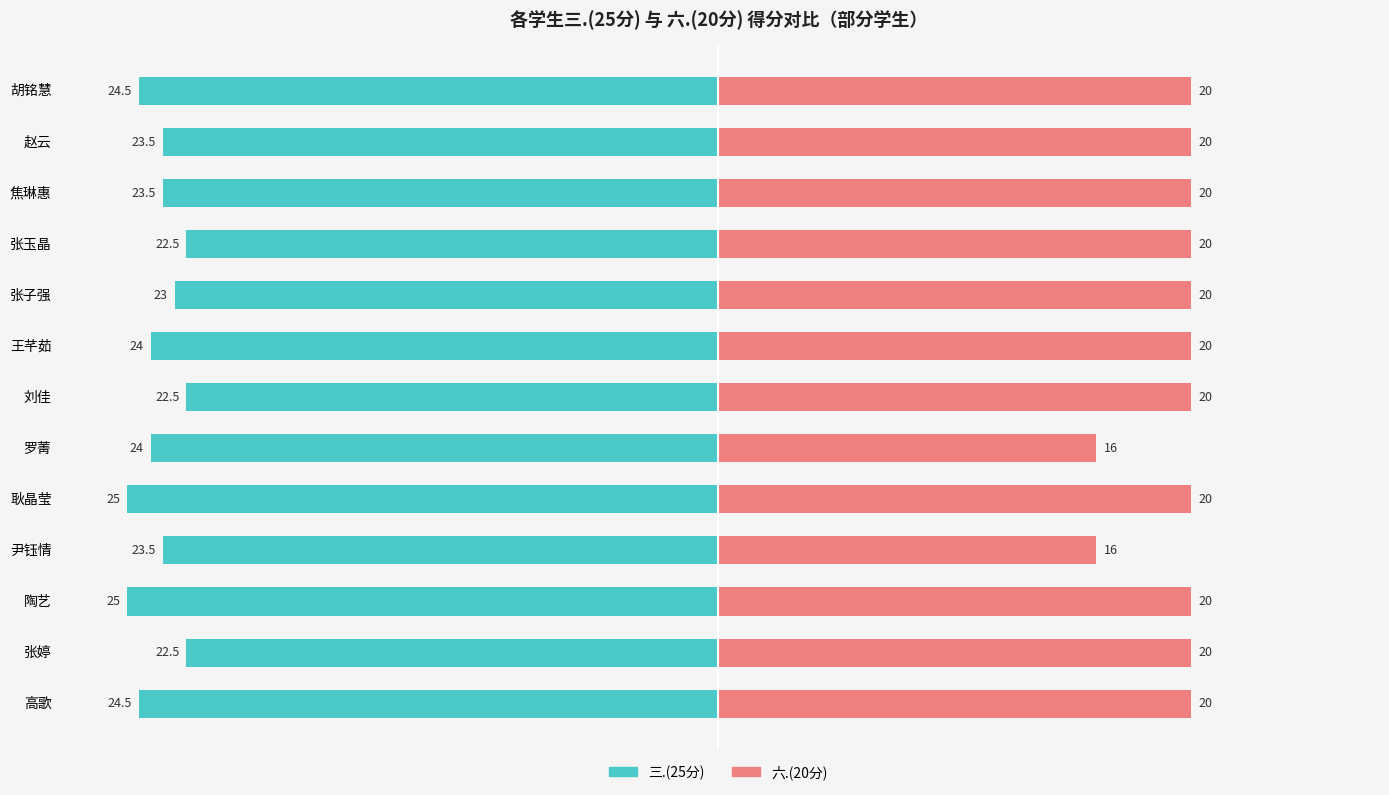

Does the chart contain stacked bars?

No